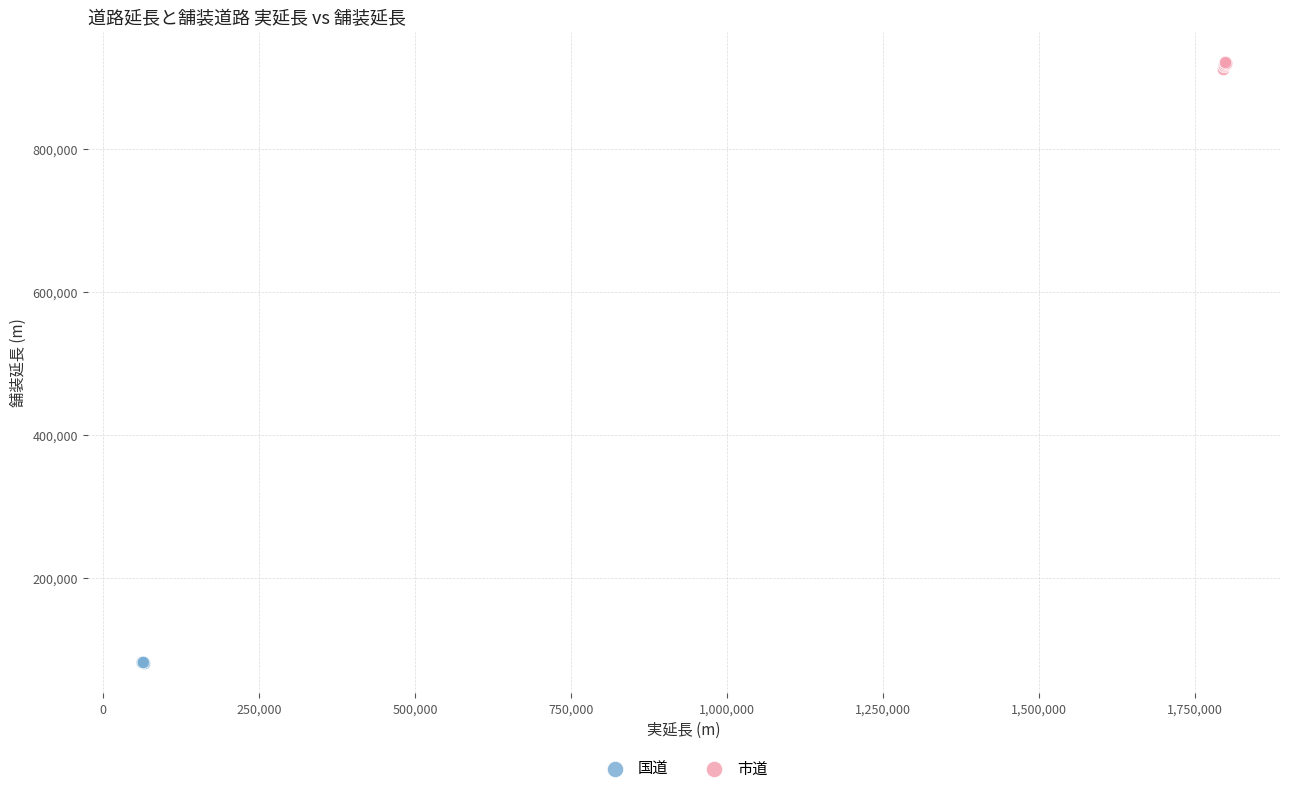

Which series contains the lowest Y value?

国道